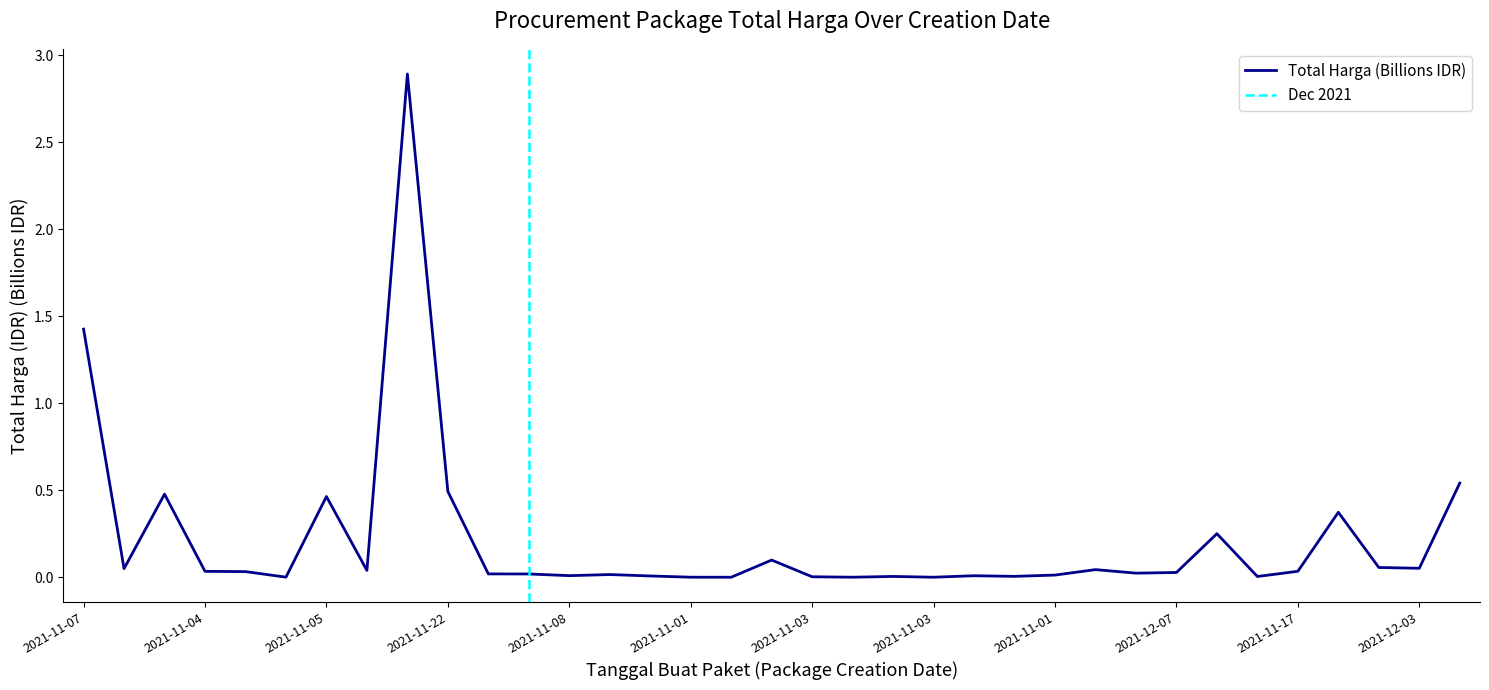

Rank the categories by value from lowest to highest.

2021-11-03, 2021-11-03, 2021-11-03, 2021-11-01, 2021-11-04, 2021-11-03, 2021-11-08, 2021-11-03, 2021-11-03, 2021-11-11, 2021-11-03, 2021-11-08, 2021-11-01, 2021-11-08, 2021-12-09, 2021-11-24, 2021-11-04, 2021-12-07, 2021-11-04, 2021-11-04, 2021-11-17, 2021-11-11, 2021-11-24, 2021-11-08, 2021-12-03, 2021-12-01, 2021-11-03, 2021-11-08, 2021-11-28, 2021-11-05, 2021-11-24, 2021-11-22, 2021-12-09, 2021-11-07, 2021-11-11